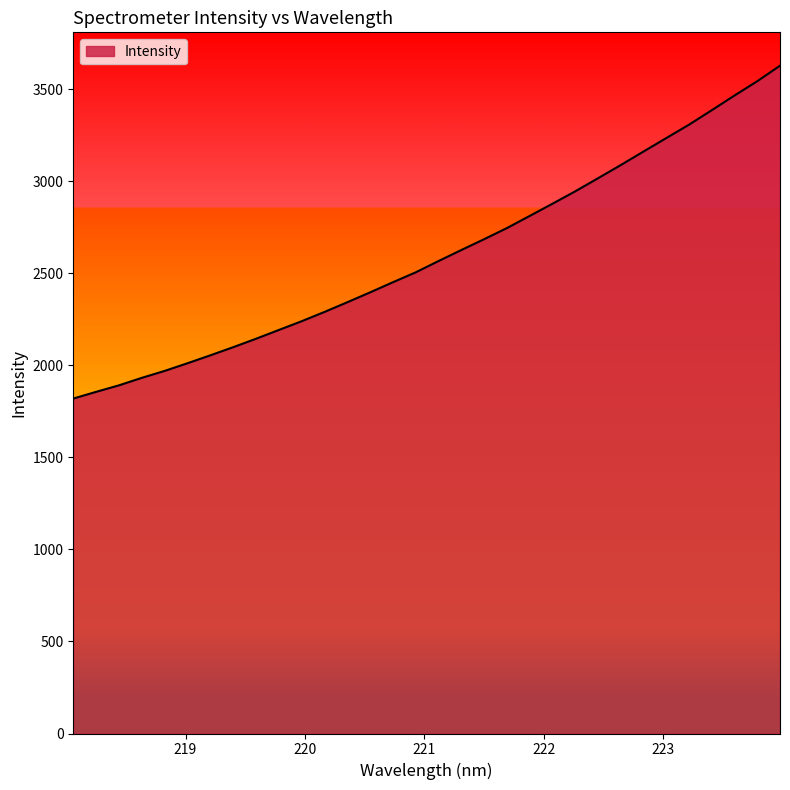

What is the difference between the maximum and minimum values?

1808.9